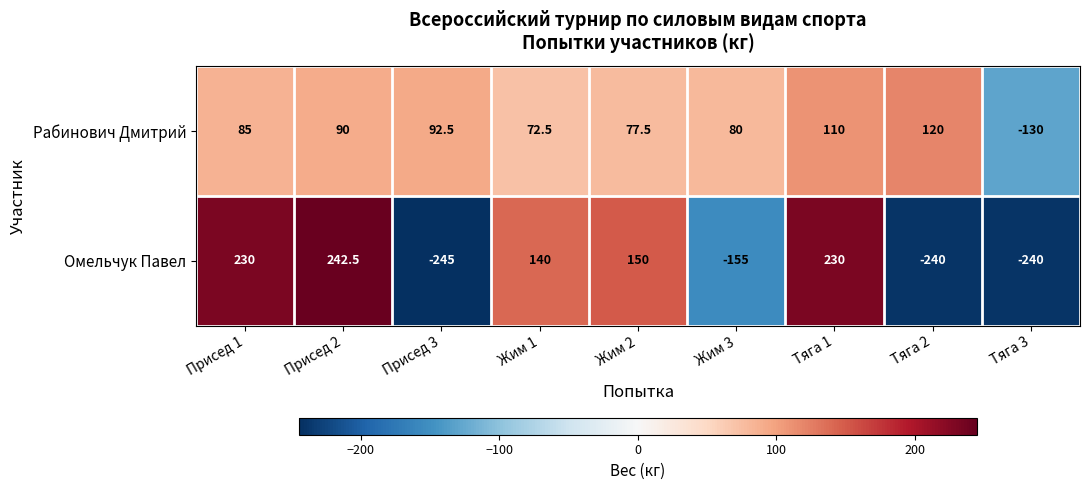

Reading right to left, transcribe all the data shown in this chart.

Рабинович Дмитрий: Тяга 3=-130.0	Тяга 2=120.0	Тяга 1=110.0	Жим 3=80.0	Жим 2=77.5	Жим 1=72.5	Присед 3=92.5	Присед 2=90.0	Присед 1=85.0
Омельчук Павел: Тяга 3=-240.0	Тяга 2=-240.0	Тяга 1=230.0	Жим 3=-155.0	Жим 2=150.0	Жим 1=140.0	Присед 3=-245.0	Присед 2=242.5	Присед 1=230.0